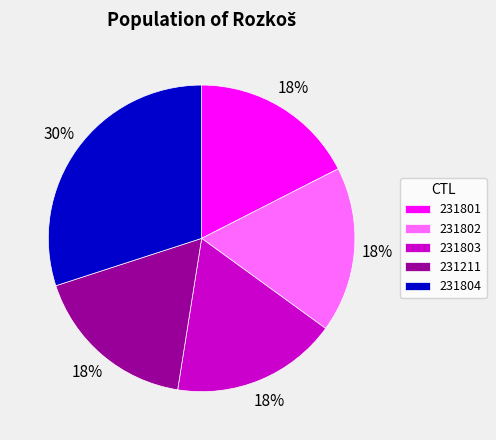

To the nearest percent, what is the average slice percentage?

20%